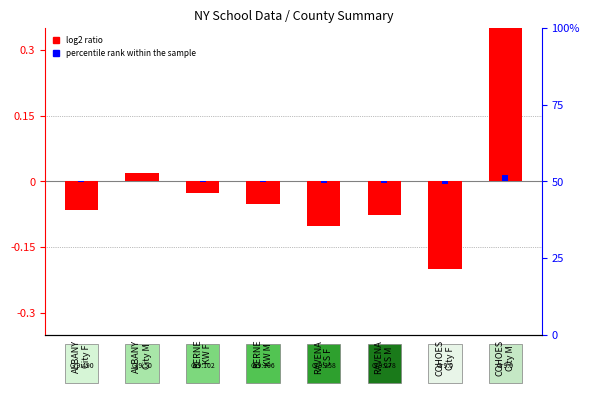

Between RAVENA
CS M and COHOES
City F, which series saw the biggest shift?

log2 ratio